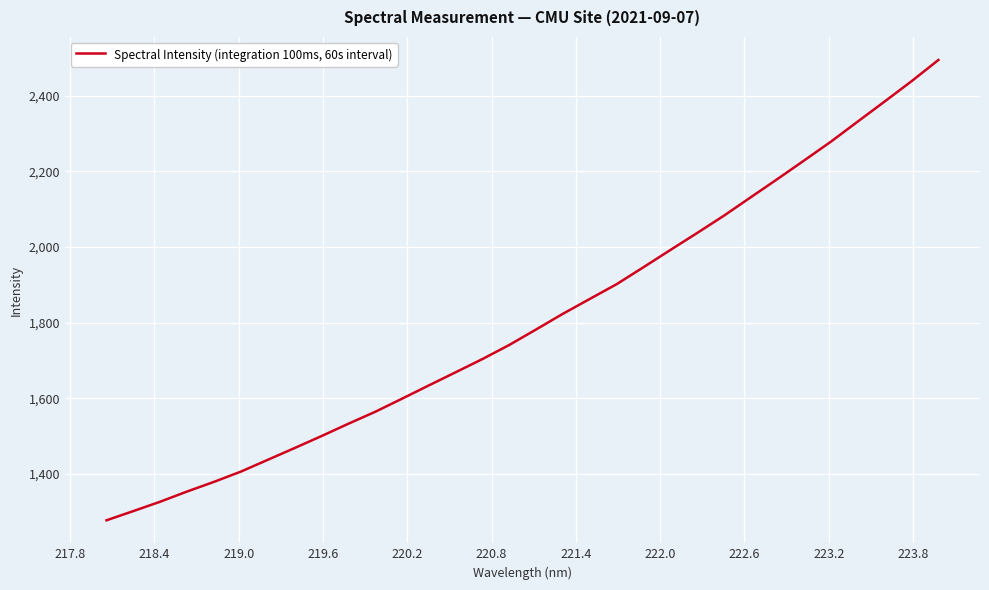

True or false: there are more than 0 points higher than both neighbors.

False